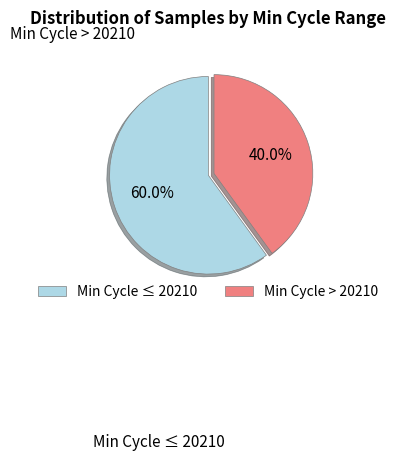

Rank the categories by value from highest to lowest.

Min Cycle ≤ 20210, Min Cycle > 20210